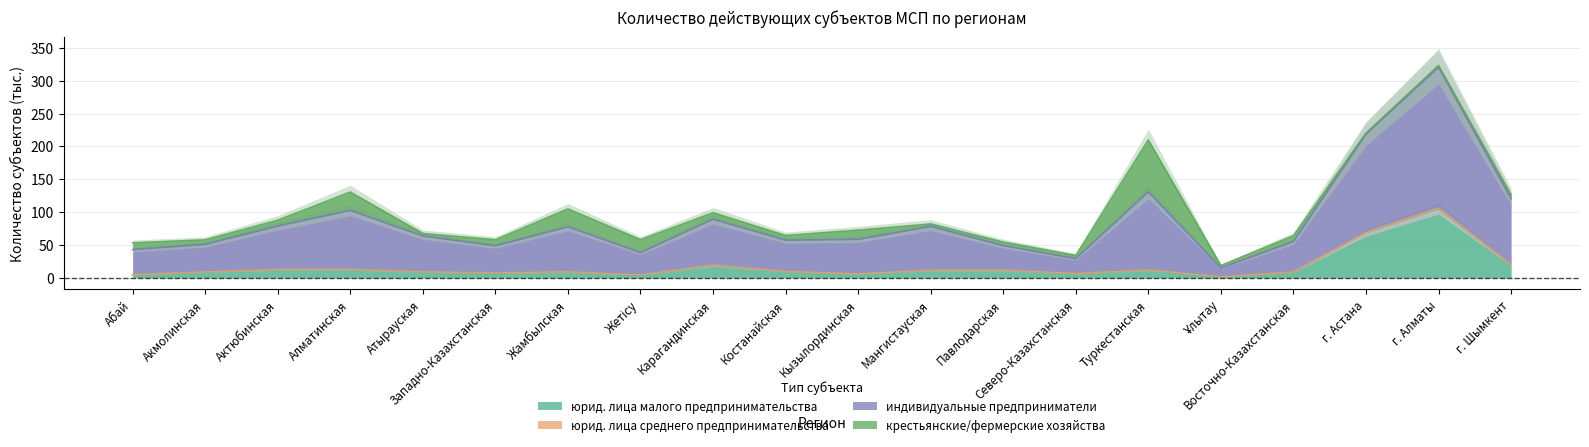

What is the difference between the highest and lowest values at Акмолинская?

48.8